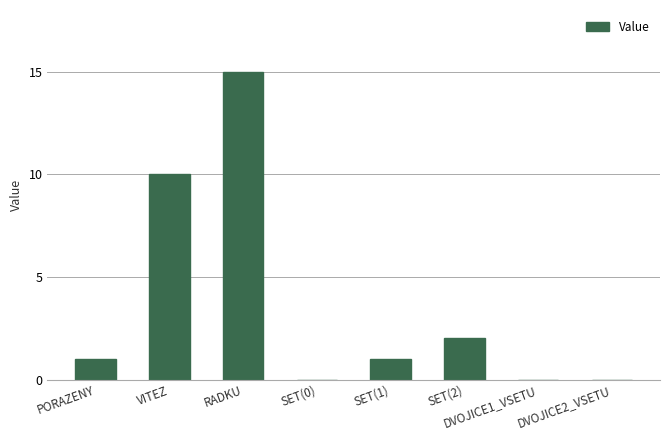

The value at SET(0) is 0. True or false?

True